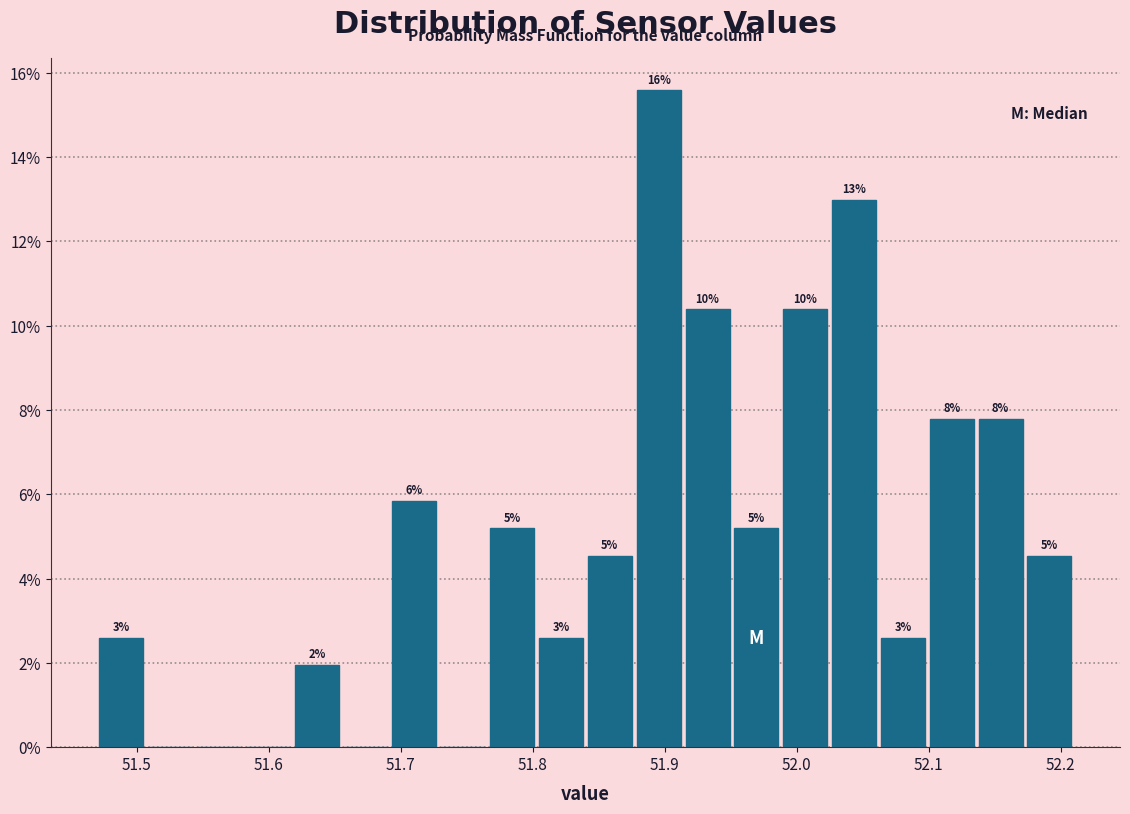

Read against the x-axis, roughly where is the centre of the tallest bar?

51.90